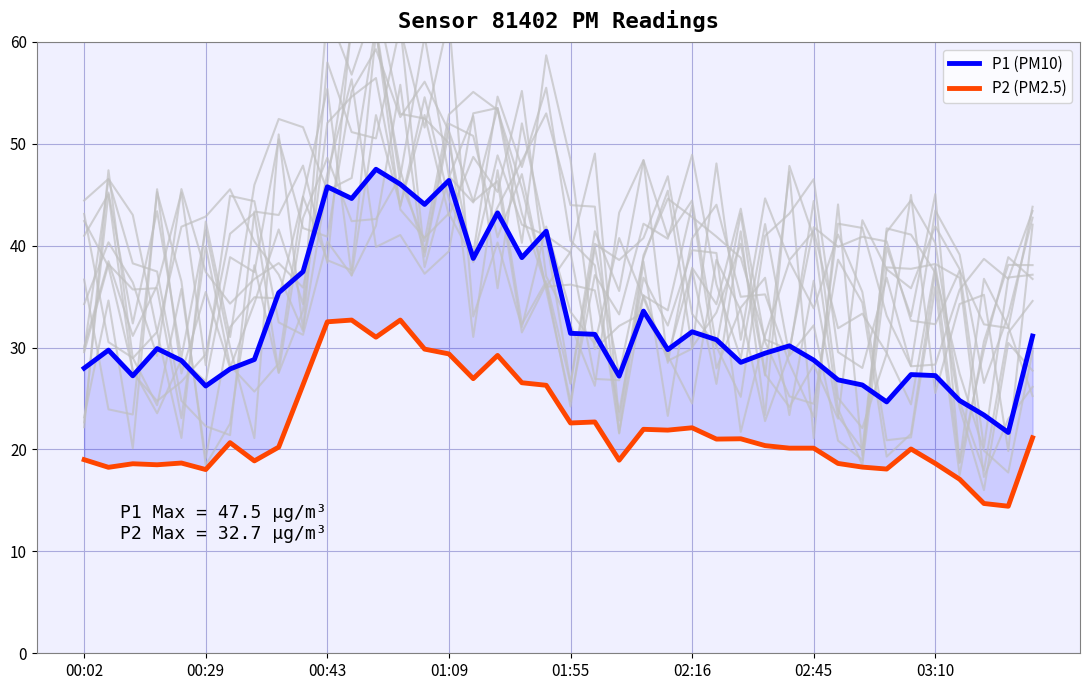

At which category does the chart reach its peak across all series?

12